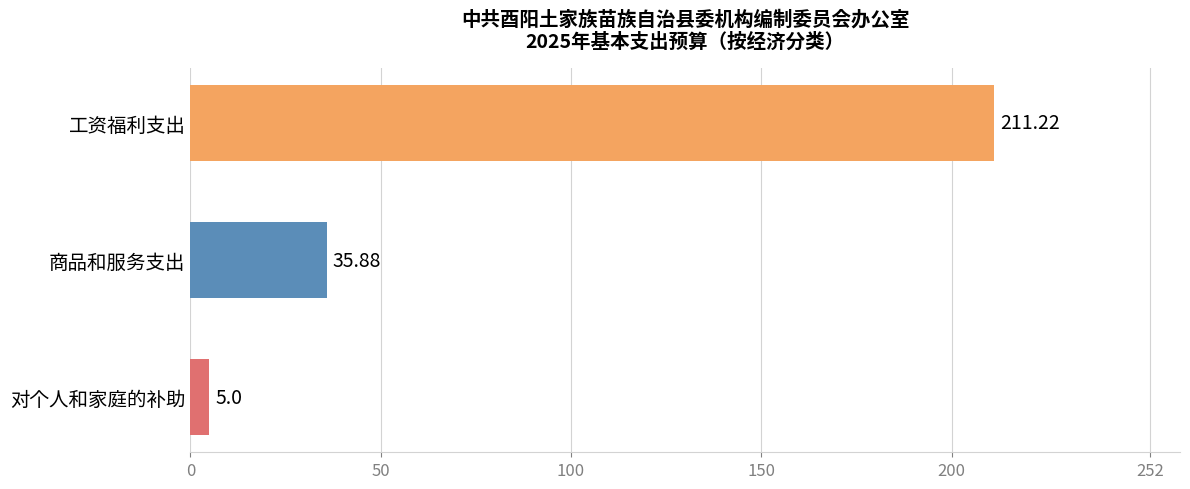

What is the difference between the values at 工资福利支出 and 对个人和家庭的补助?

206.2